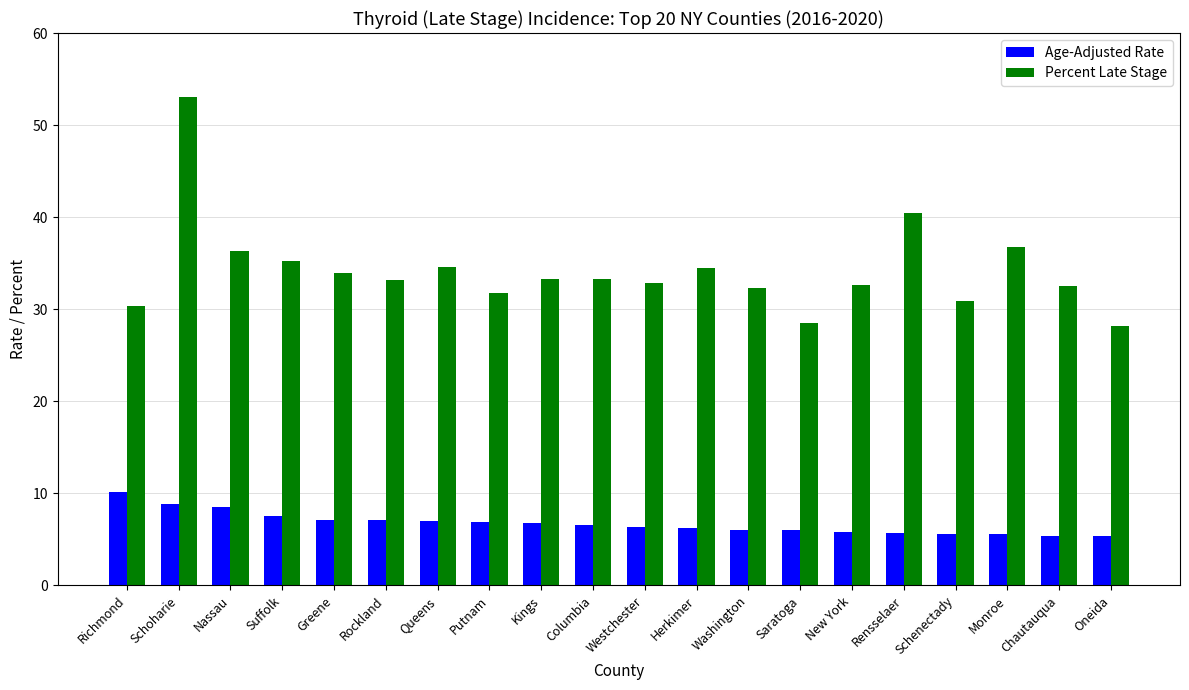

What value does the Age-Adjusted Rate series have at Rockland?

7.1